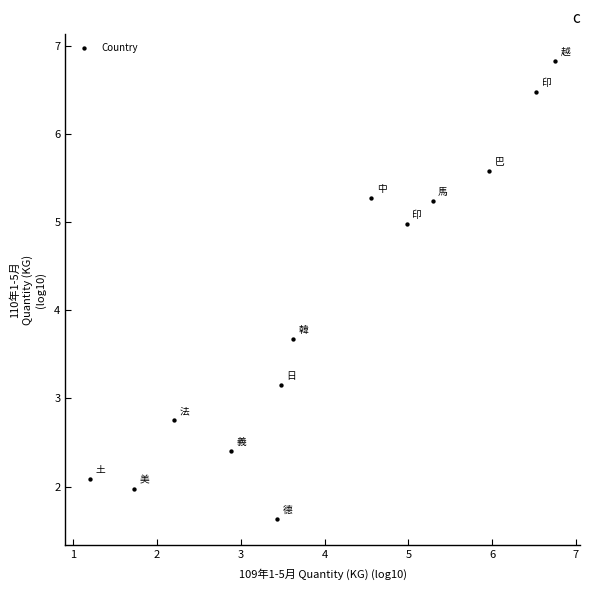

What Y value in the scatter plot is closest to 4?

3.7